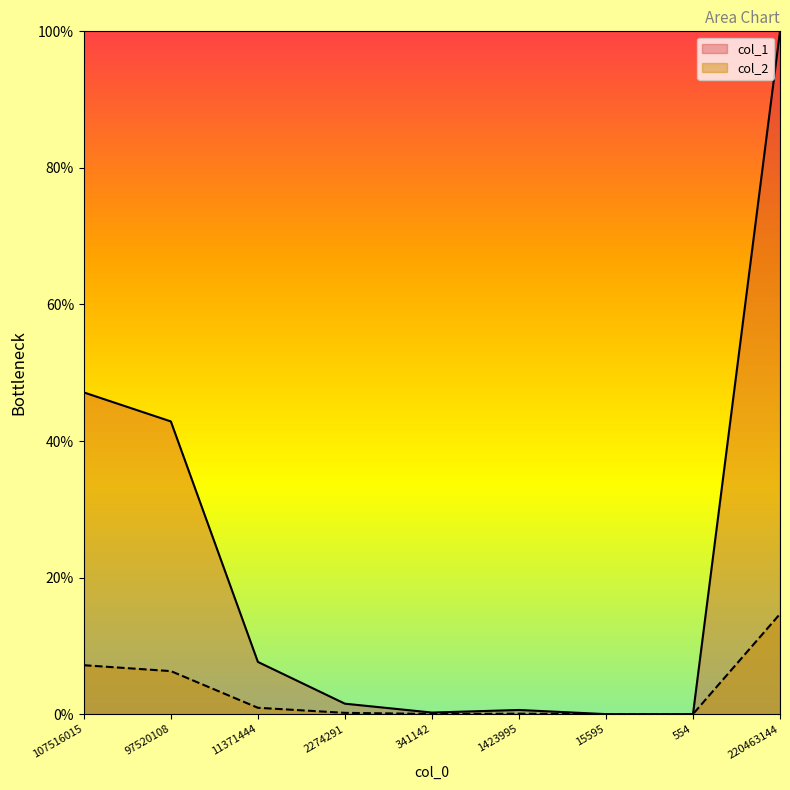

True or false: col_2 and col_1 cross at least once.

False